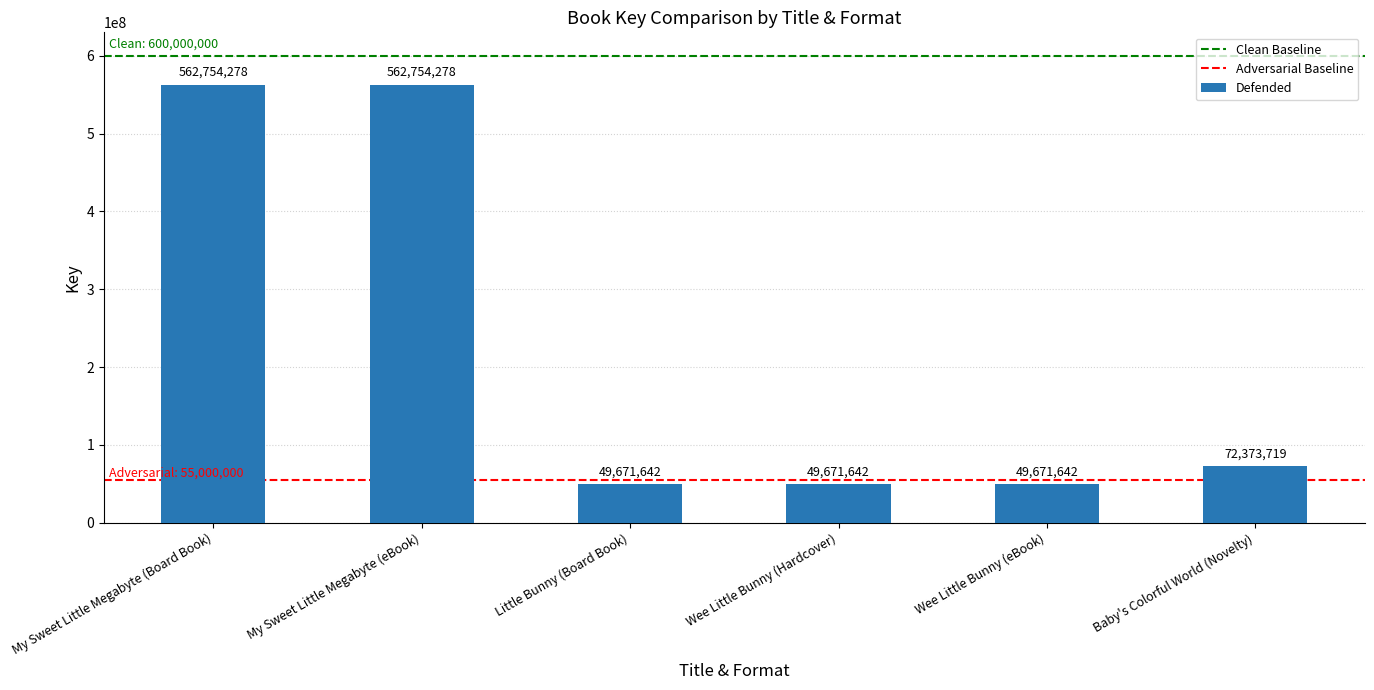

Reading left to right, list all the values displayed in this chart.

562754278	562754278	49671642	49671642	49671642	72373719